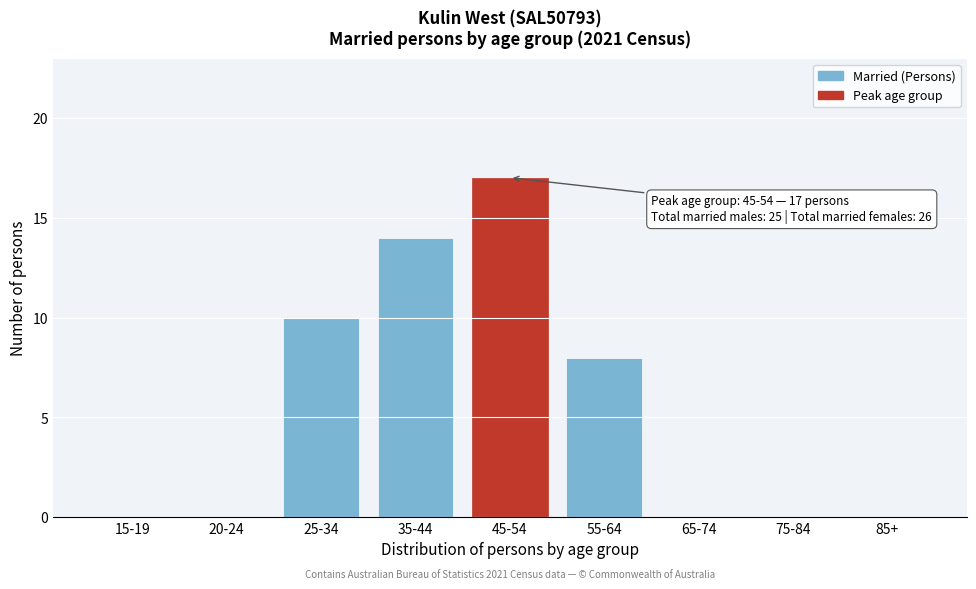

Reading left to right, extract all data points from this chart.

15-19=0	20-24=0	25-34=10	35-44=14	45-54=17	55-64=8	65-74=0	75-84=0	85+=0